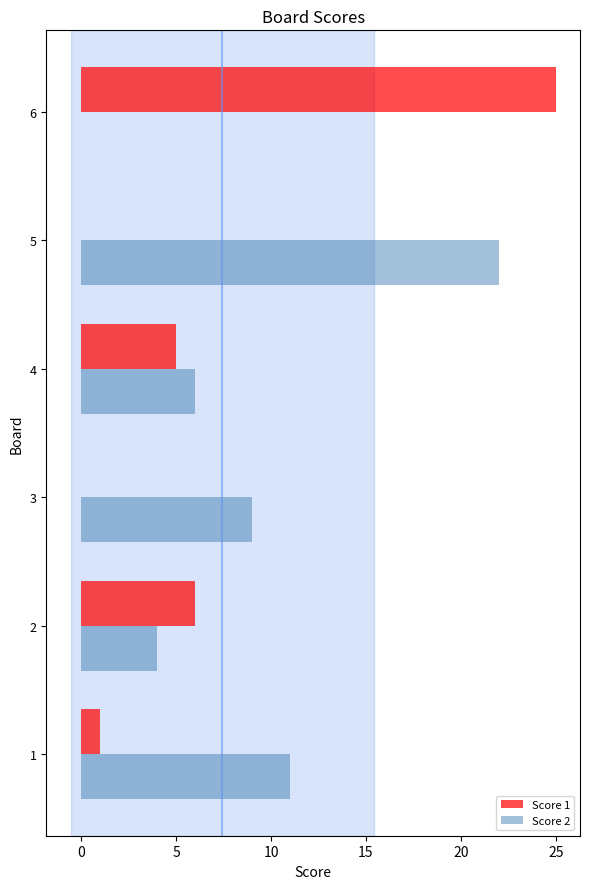

What is the maximum value for Score 2?

22